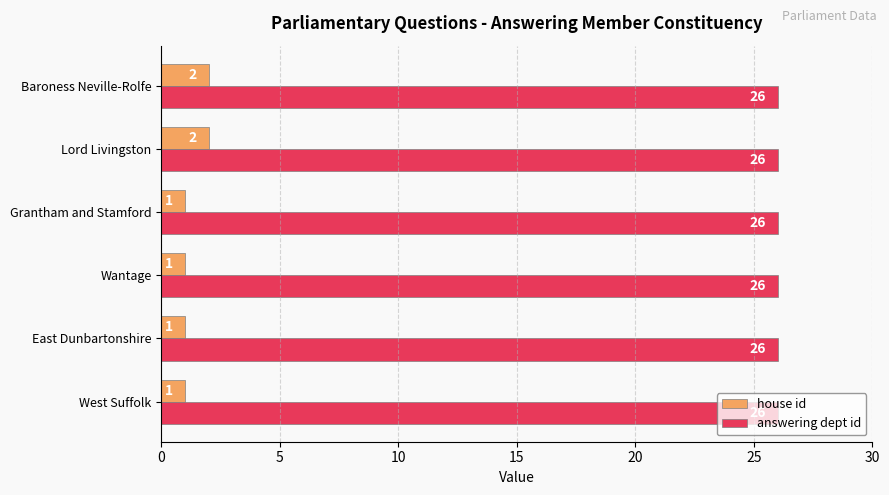

Which series has the largest total across all categories?

answering dept id